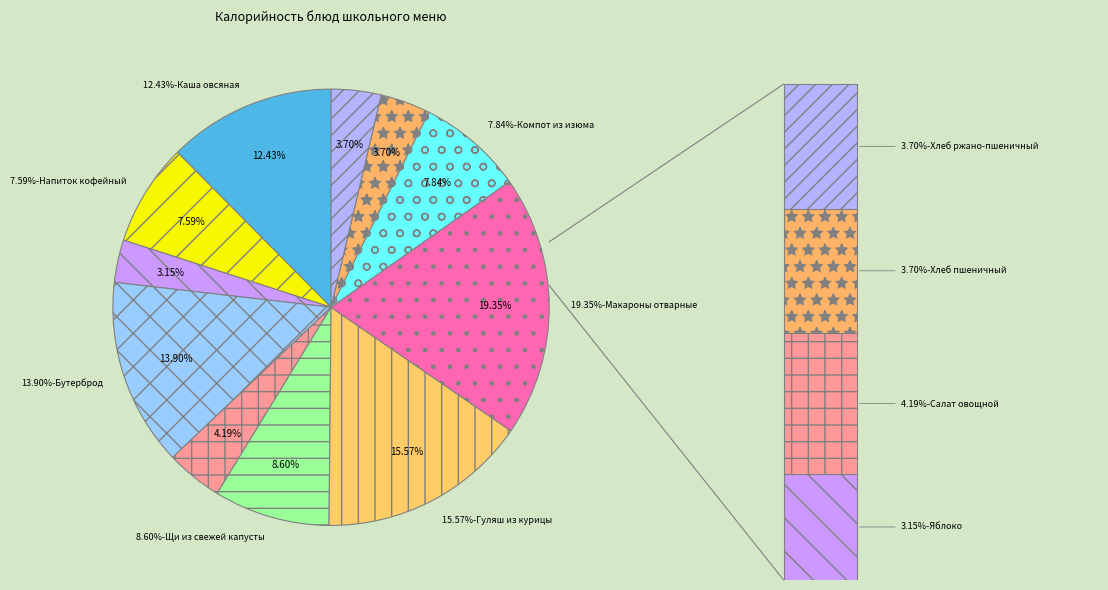

What portion of the pie excludes Компот из изюма?

92.2%